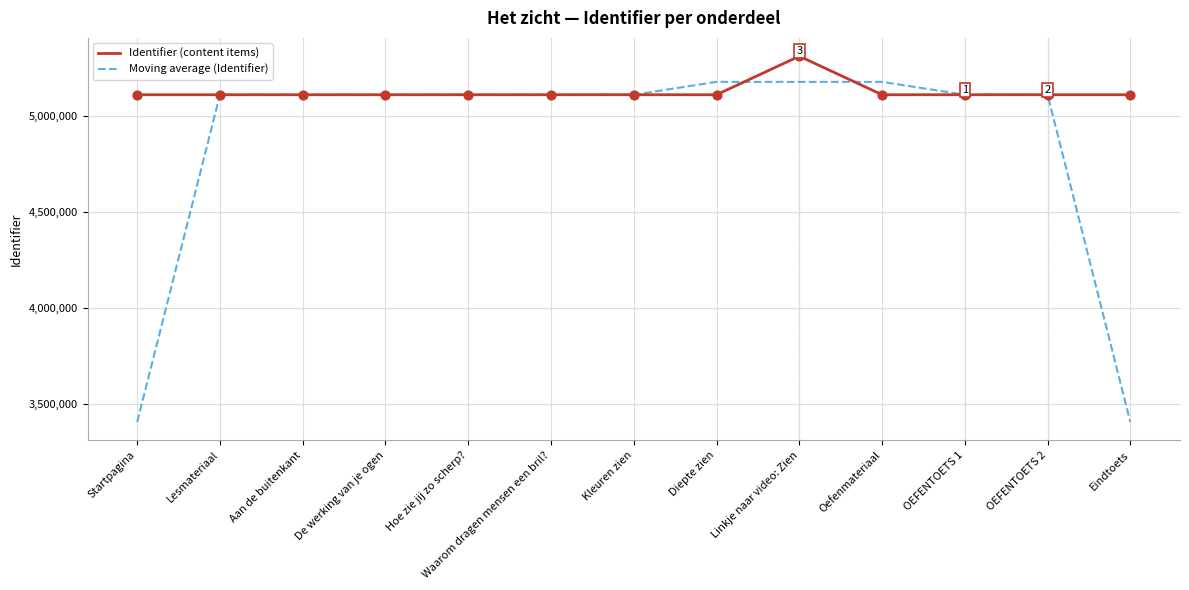

Which series has the largest range (max minus min)?

Moving average (Identifier)